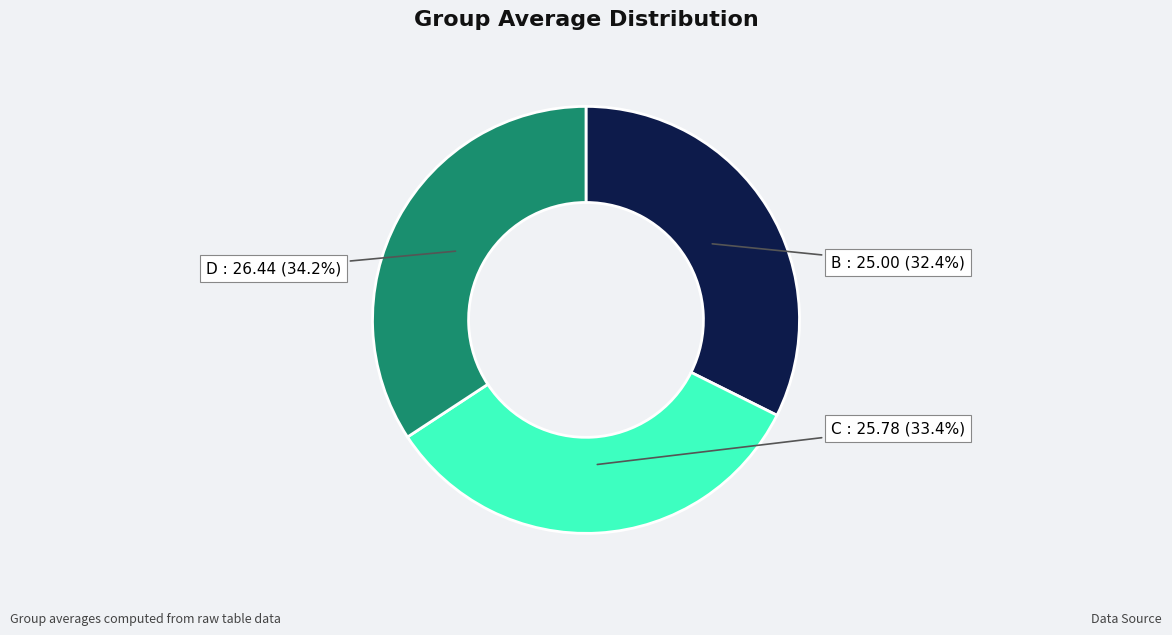

What is the smallest slice in the pie chart?

B